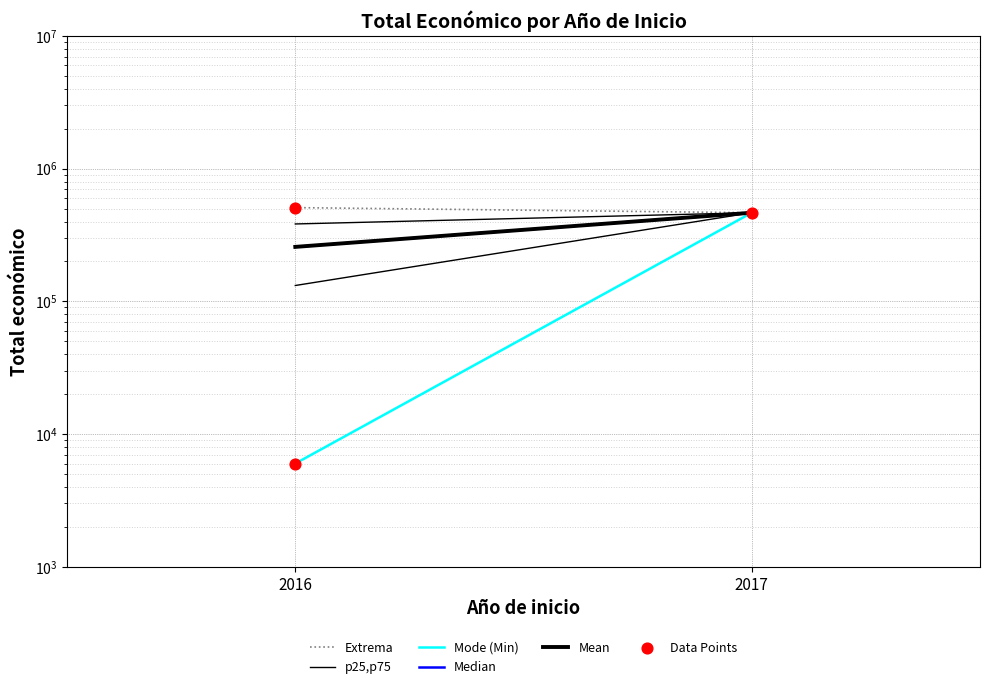

What is the ratio of the value at 2017 to the value at 2016?

77.7